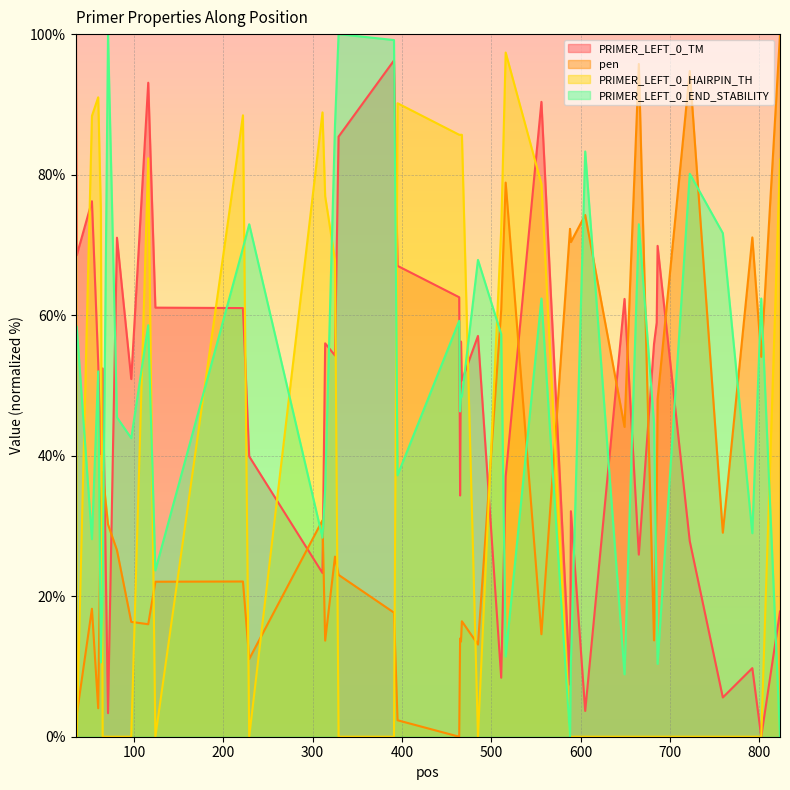

True or false: pen and PRIMER_LEFT_0_TM cross at least once.

True